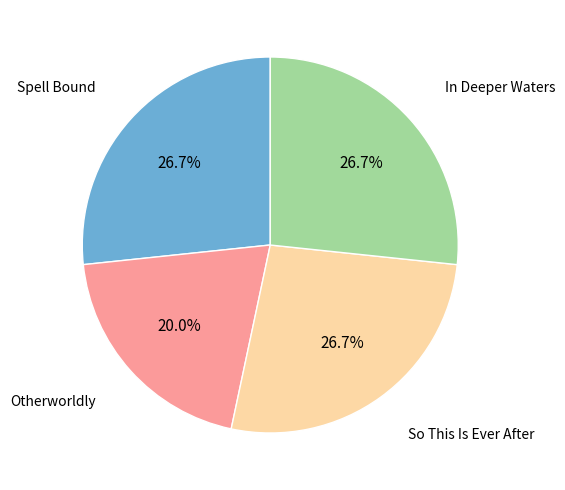

Does any single category account for the majority?

No